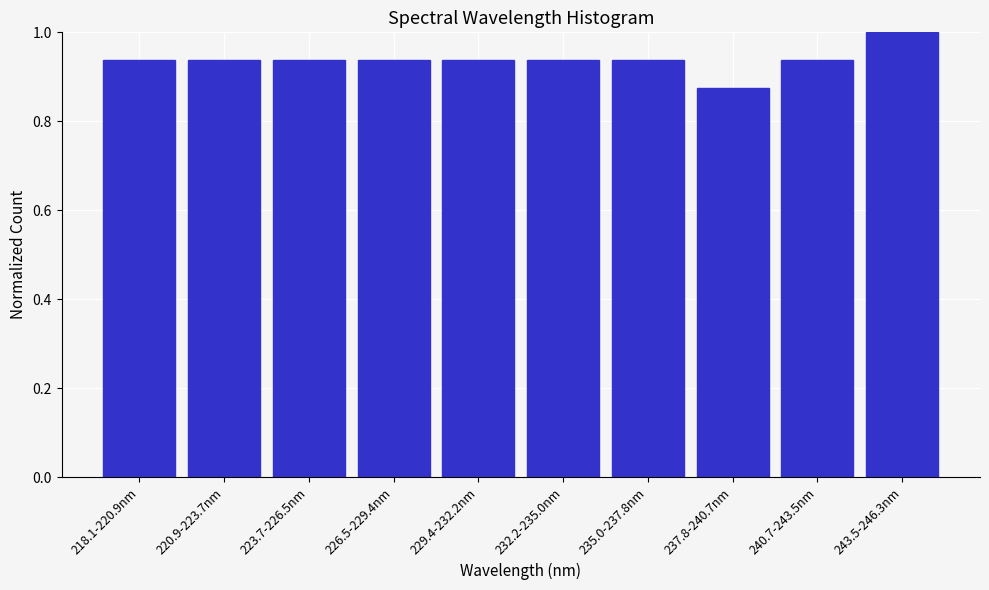

What is the label of the 1st bar from the left?

218.1-220.9nm